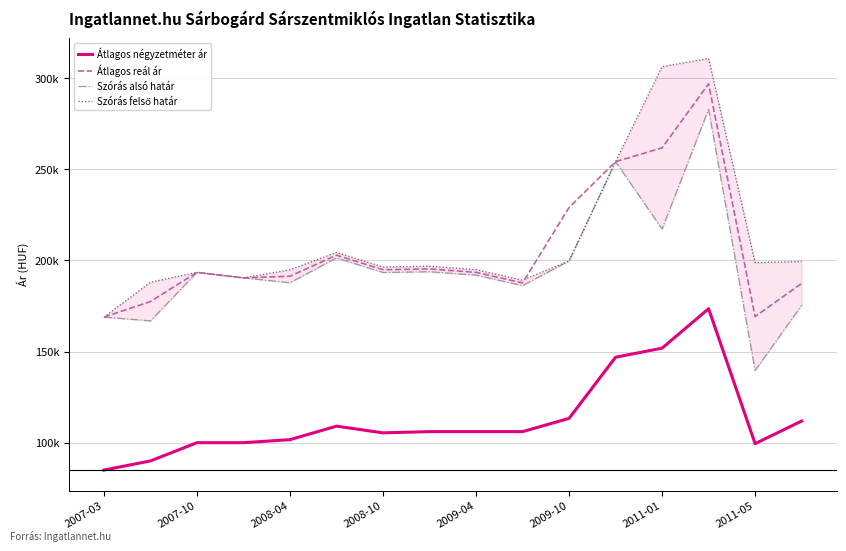

Which series has the largest total across all categories?

Szórás felső határ